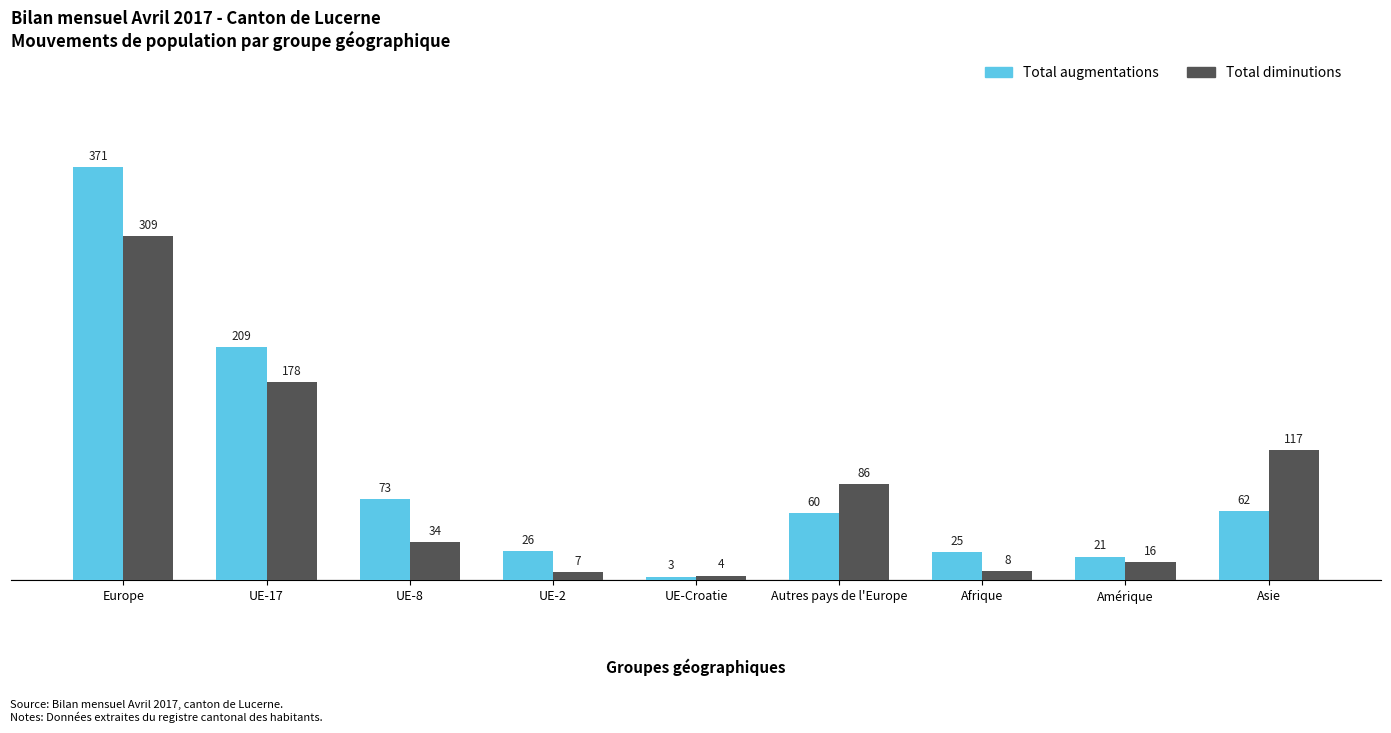

How many bars are there in total?

18